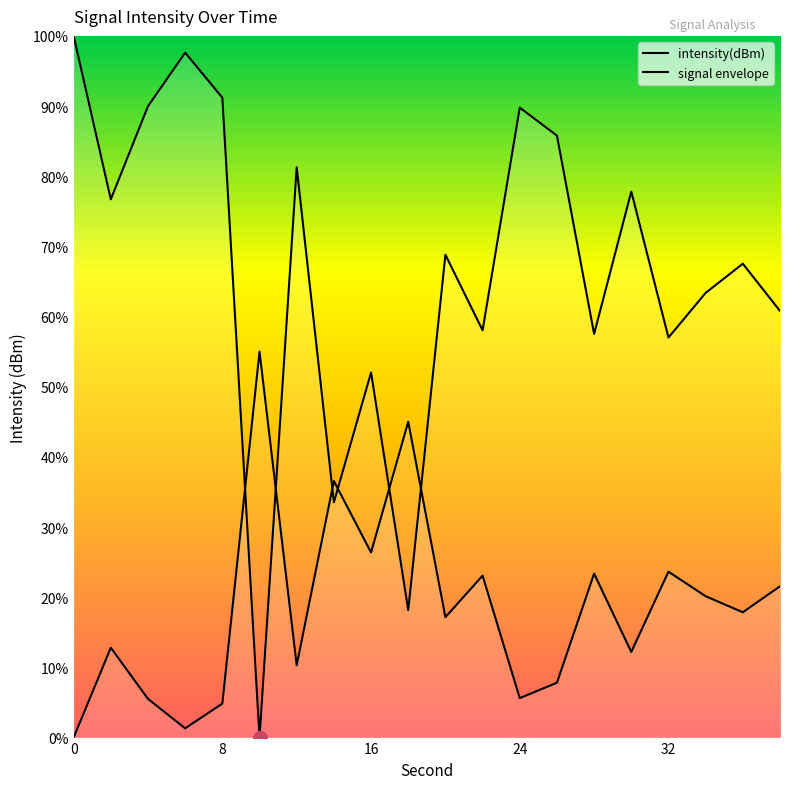

Which label corresponds to the smallest value in the chart?

10